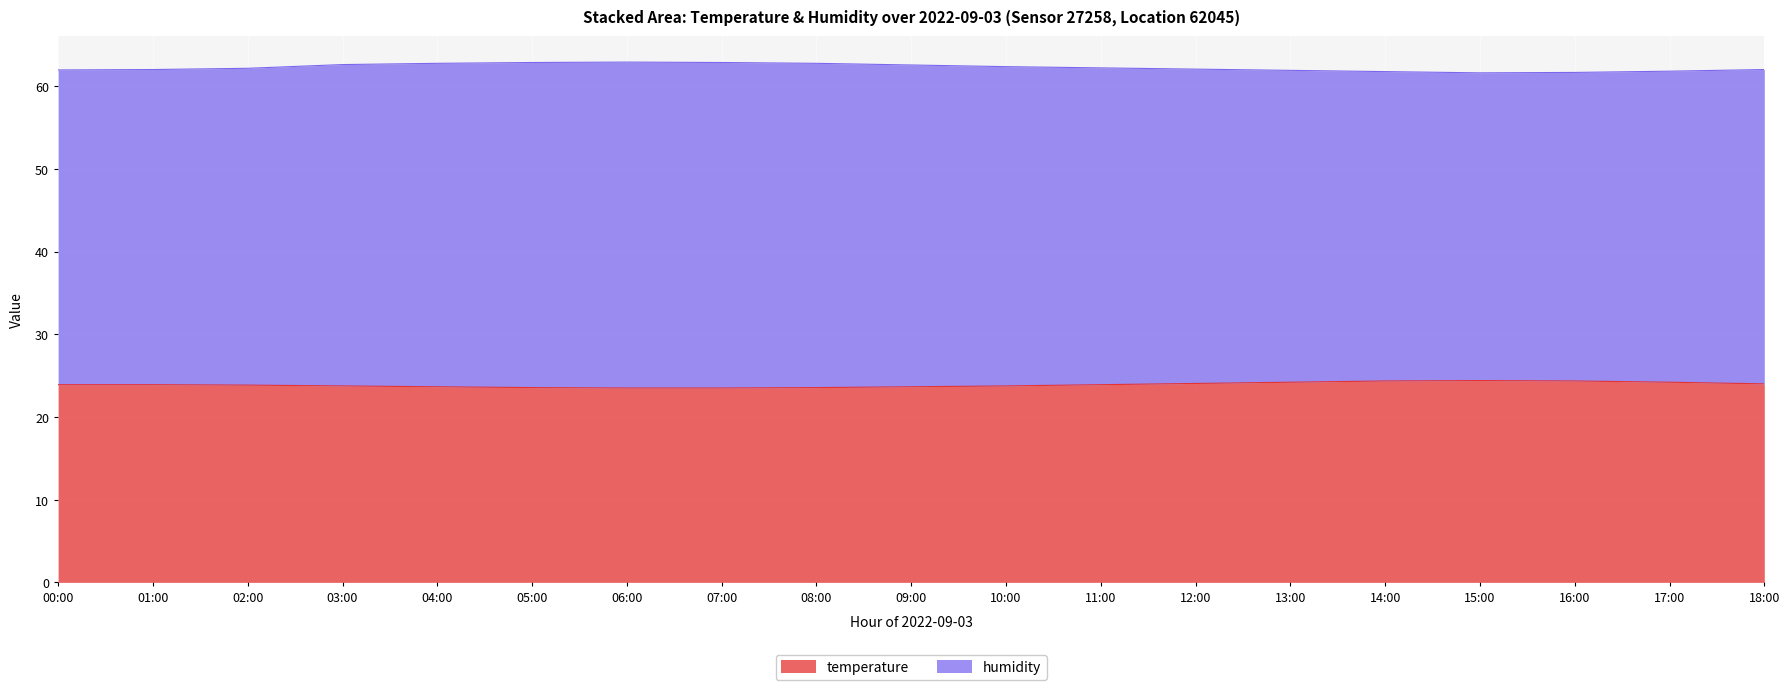

What is the highest value of the temperature series?

24.4